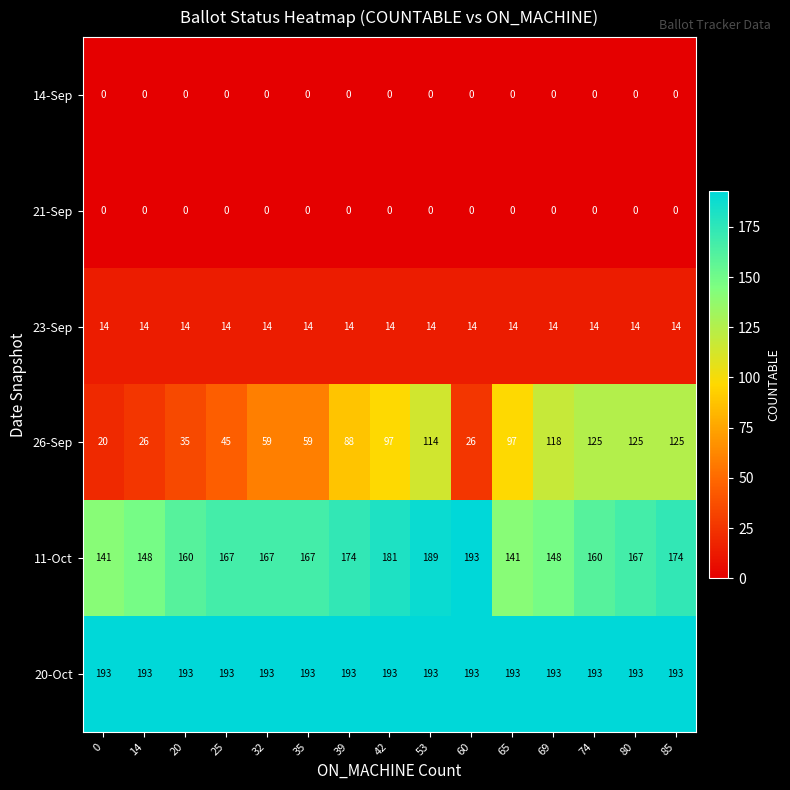

What is the difference between the second highest and second lowest values in the 11-Oct series?

48